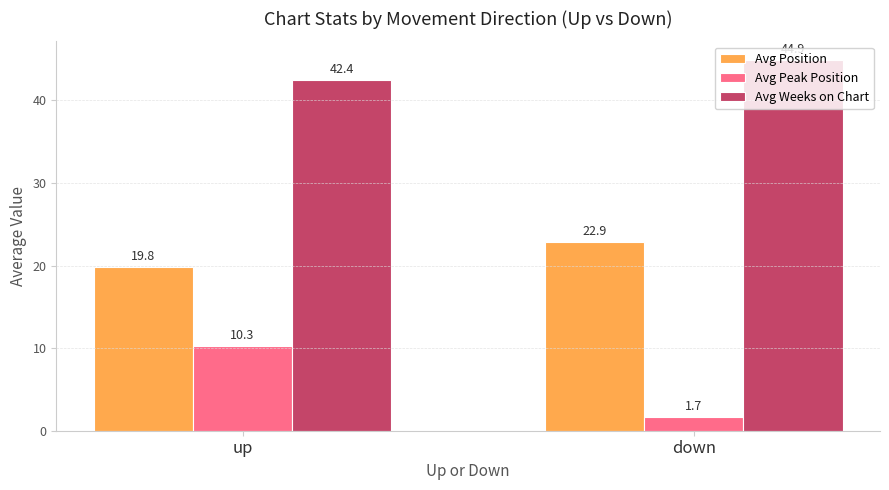

How many bars are there in each group?

3